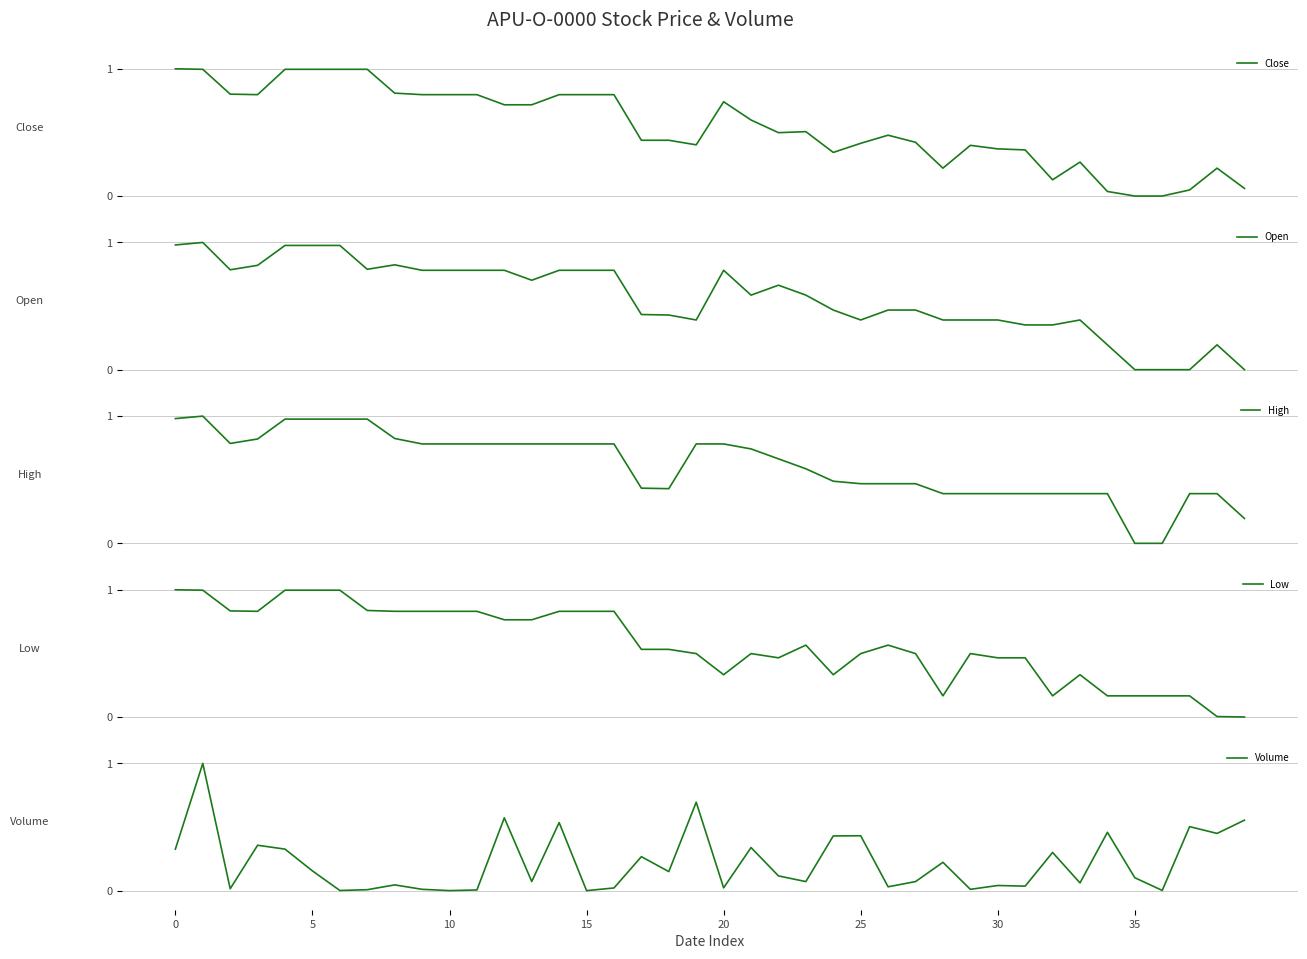

True or false: Open and Low intersect in this chart.

True